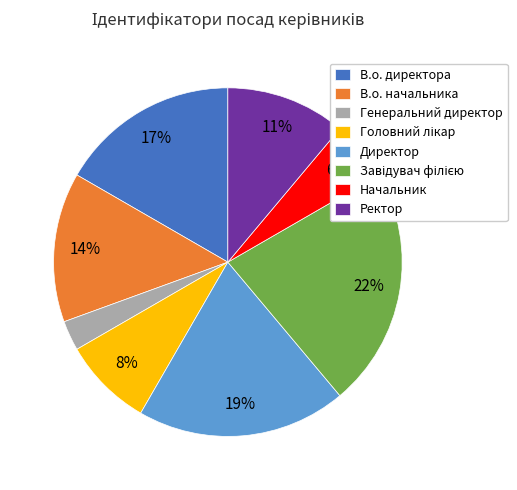

Is the sum of Директор and Генеральний директор greater than half?

No